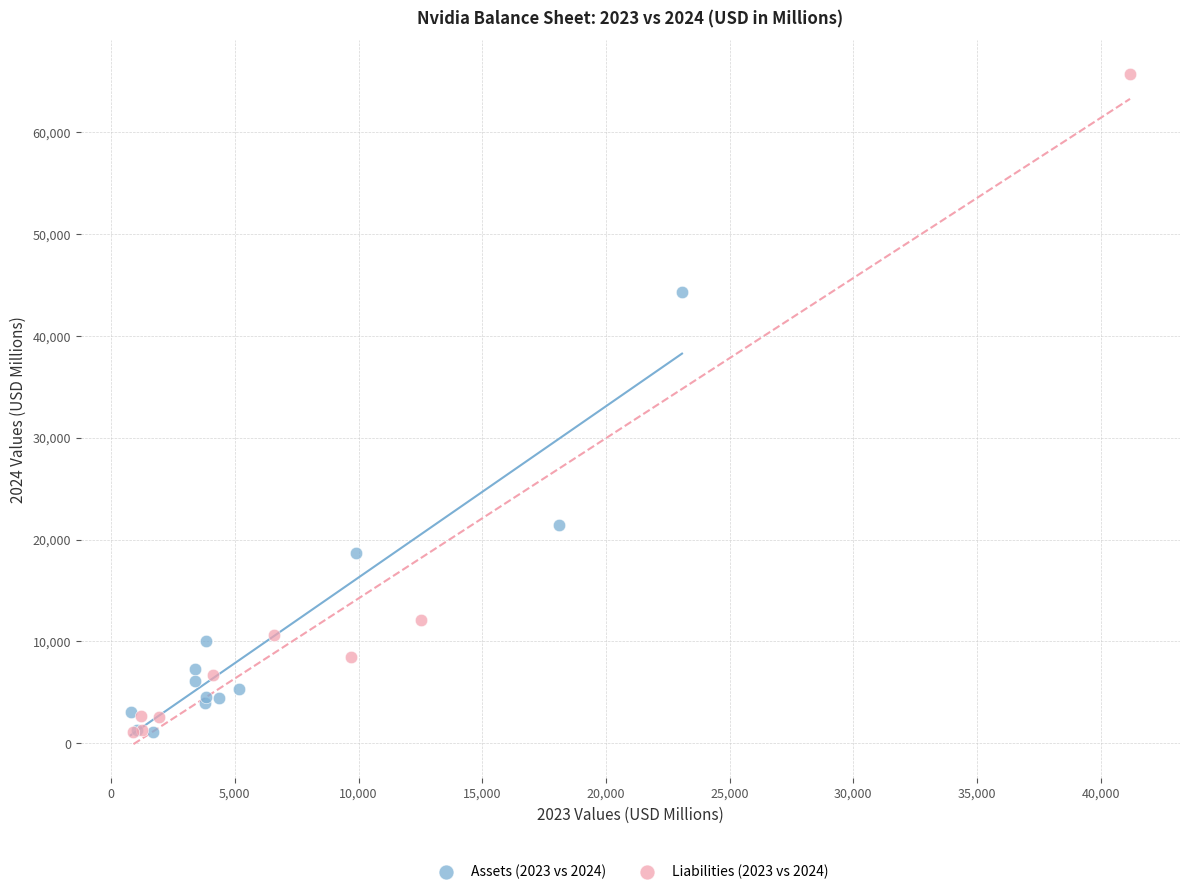

Which series has the largest Y range (max minus min)?

Liabilities (2023 vs 2024)